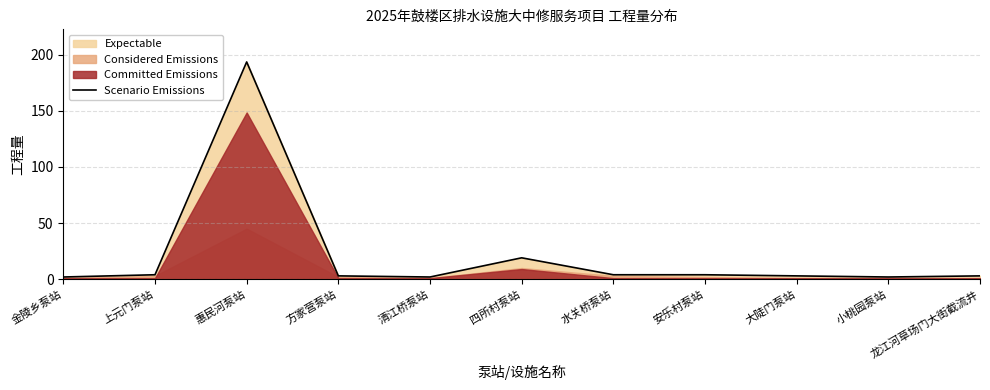

What is the greatest value displayed?

193.4